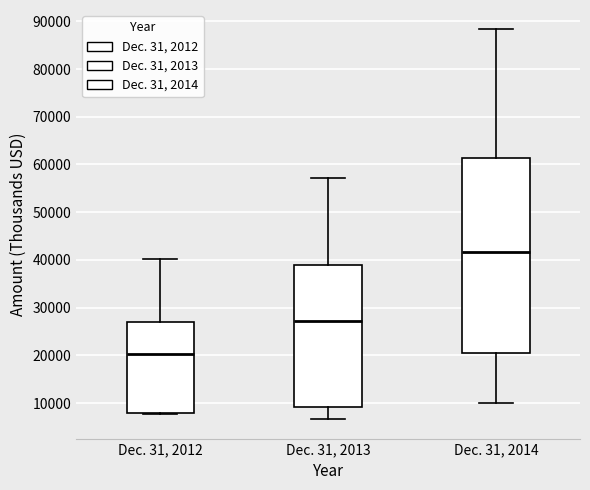

Reading left to right, read every box against the y-axis: the position of its median line, the range the box covers, and the ends of its whiskers. The values are not printed on the chart, so give them approximately, as read against the axis.

Dec. 31, 2012: median 20000, box 8000 to 27000, whiskers 8000 to 40000
Dec. 31, 2013: median 27000, box 9000 to 39000, whiskers 7000 to 57000
Dec. 31, 2014: median 42000, box 20000 to 61000, whiskers 10000 to 88000